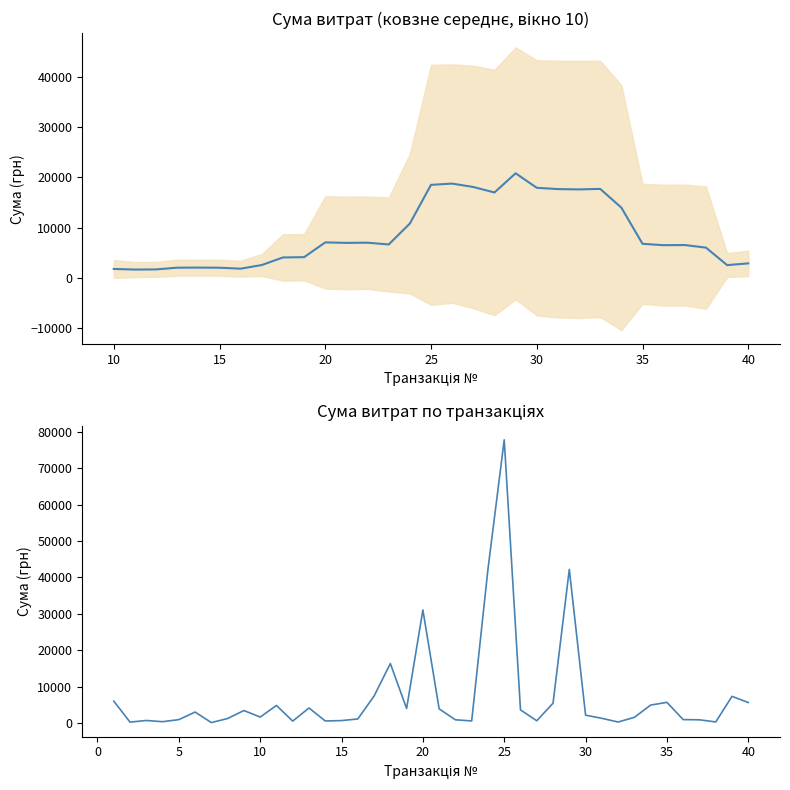

Reading left to right, what are all the values shown in this chart?

5985.0	215.0	660.0	330.0	897.6	2980.6	84.7	1203.0	3397.5	1596.0	4793.4	491.0	4098.6	525.0	630.0	1080.0	7369.0	16314.7	3952.5	31044.3	3854.0	846.6	540.0	42251.9	77813.3	3571.0	583.5	5400.0	42194.9	2121.6	1254.8	240.0	1526.0	4896.6	5647.4	900.0	849.0	259.0	7291.7	5598.2